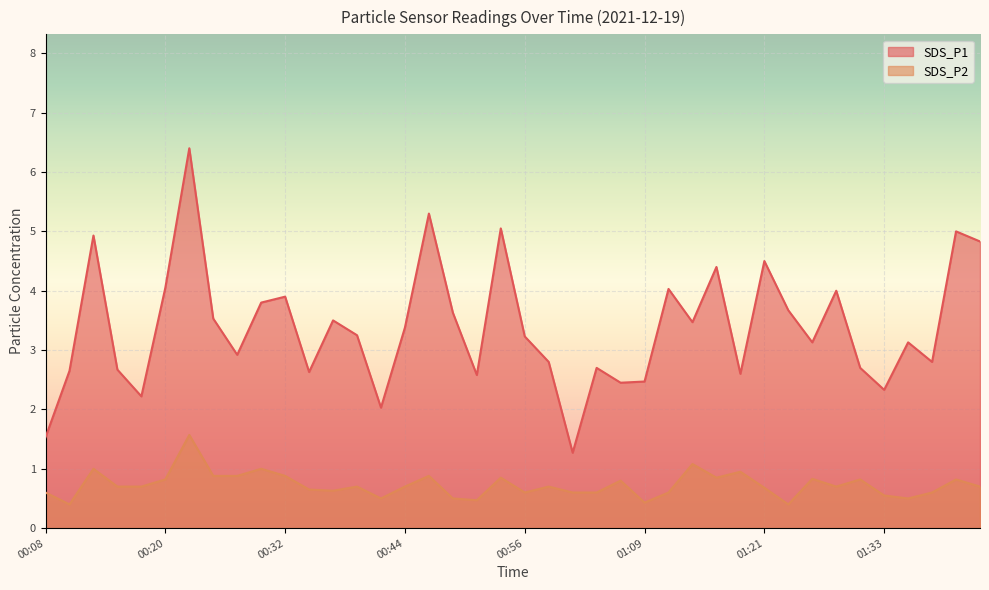

What is the label of the 31st point from the right?

00:29